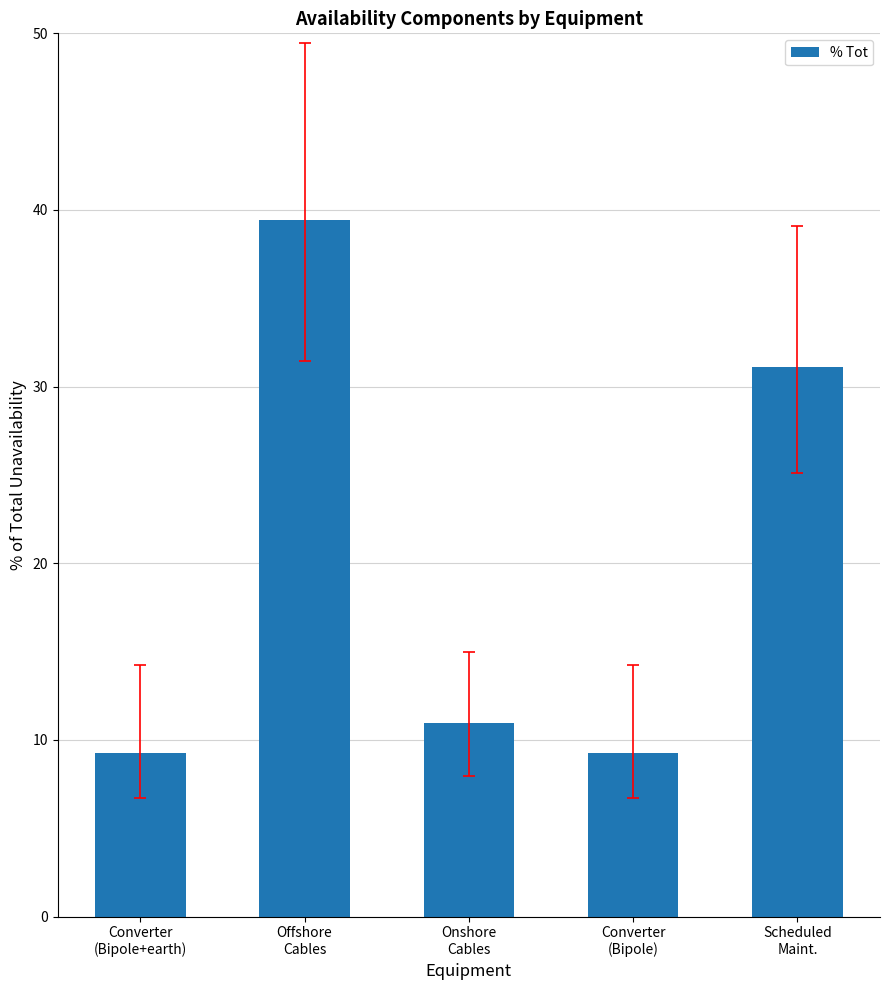

What is the greatest value displayed?

39.4